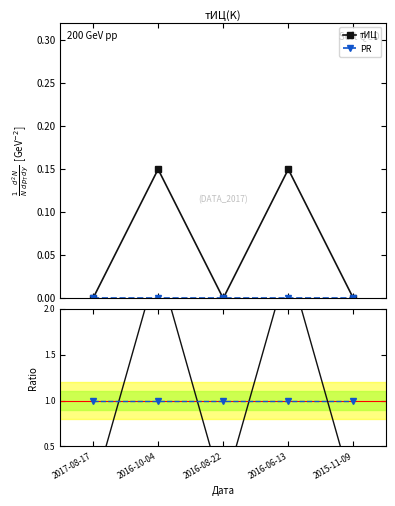

What are all the series names shown in the legend?

тИЦ, PR